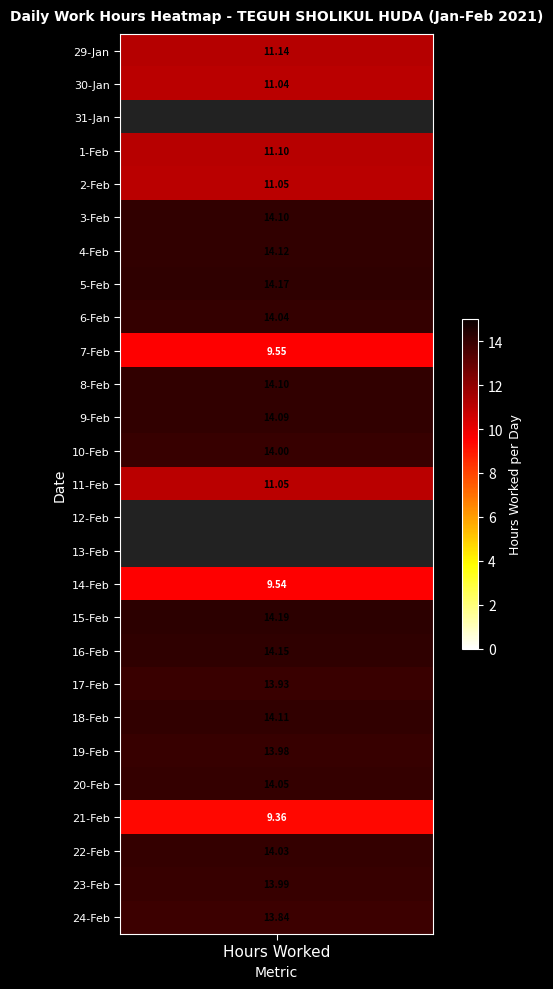

What is the difference between the maximum and minimum values in the 24 series?

13.8